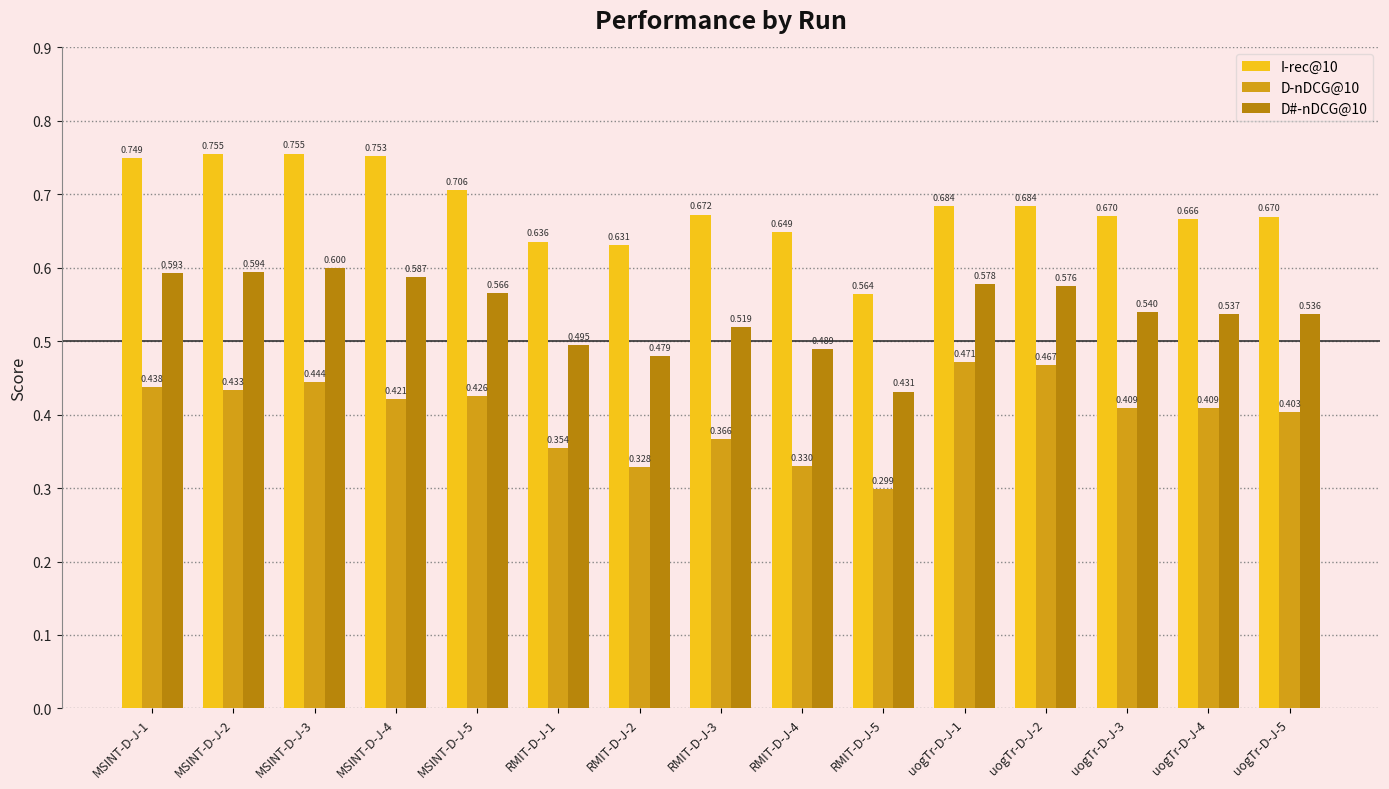

Which series has the largest total across all categories?

I-rec@10